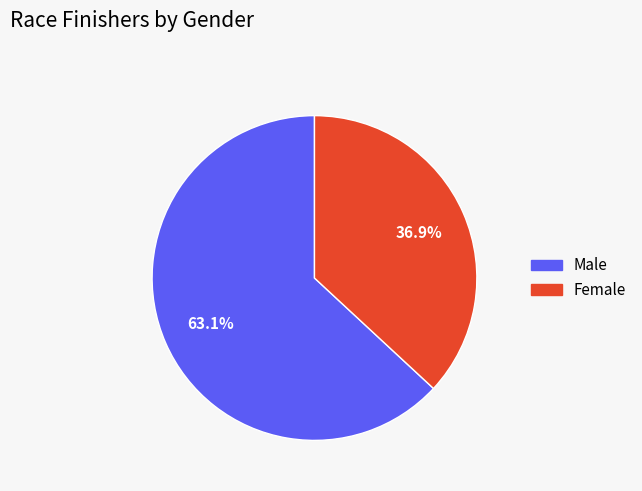

To the nearest percent, what is the difference between the largest and smallest slice percentages?

26%